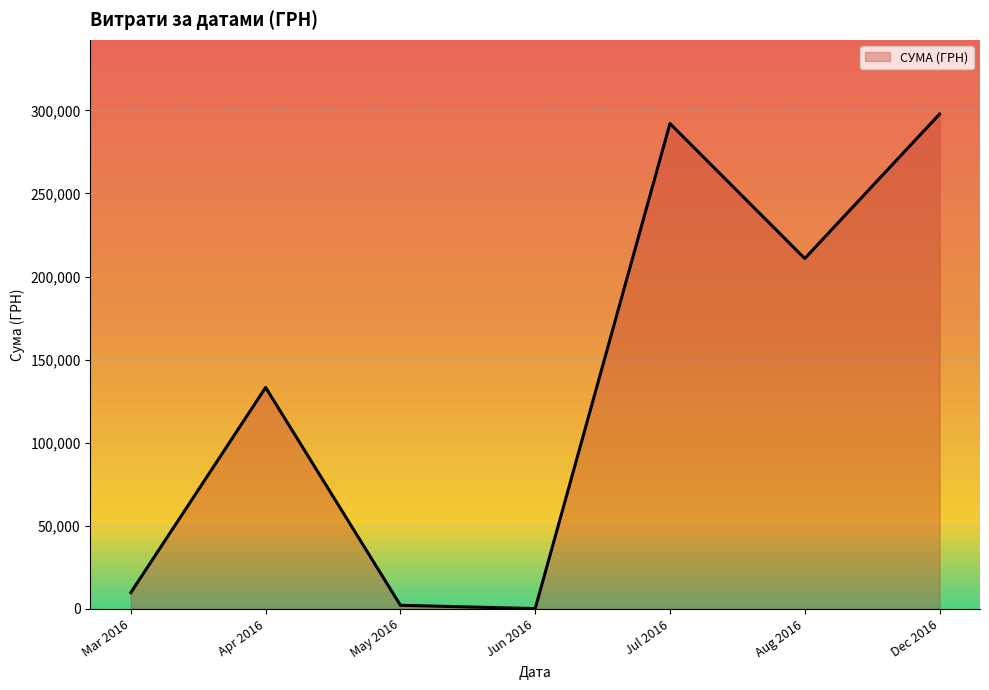

At which label is the value closest to 148961?

Apr 2016